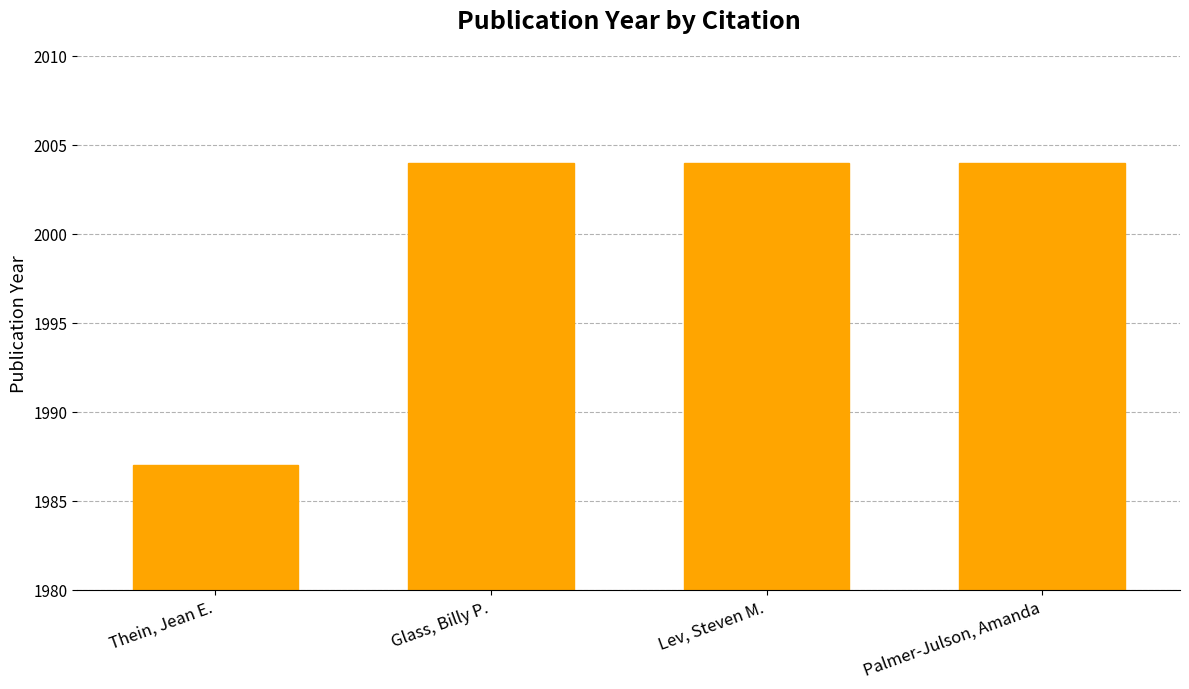

Reading left to right, what are all the values shown in this chart?

Thein, Jean E.=1987	Glass, Billy P.=2004	Lev, Steven M.=2004	Palmer-Julson, Amanda=2004